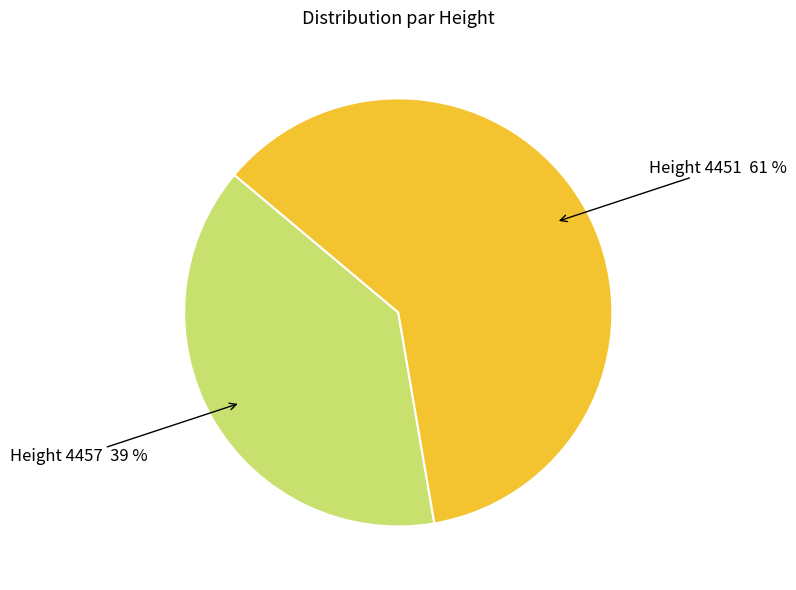

True or false: Height 4457 39 % accounts for 44% of the total.

False